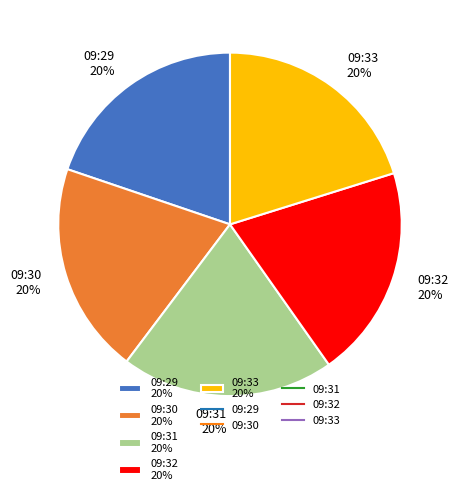

To the nearest percent, what percentage of the pie is 09:33?

20%